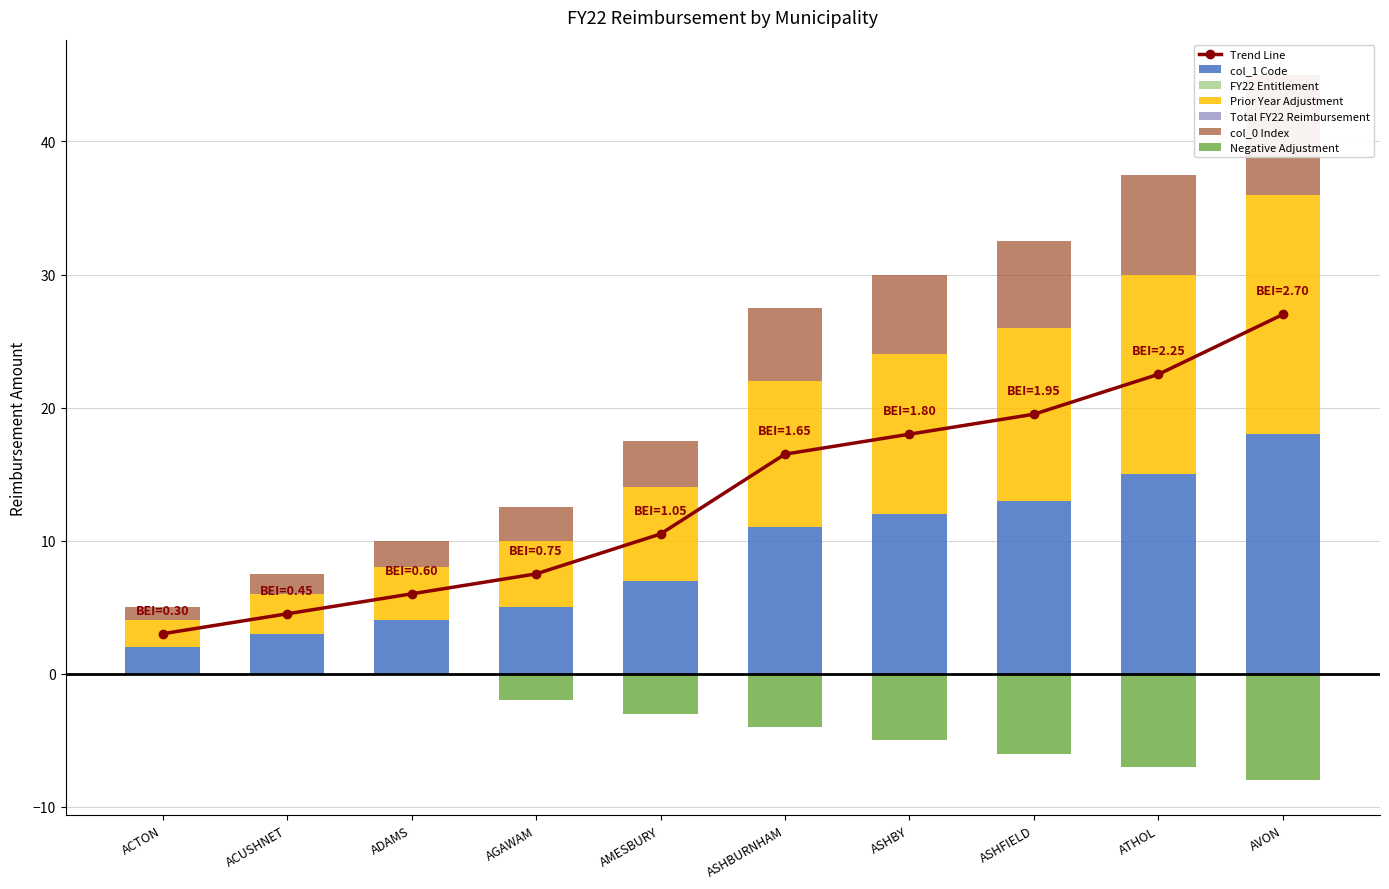

Does the chart contain stacked bars?

No